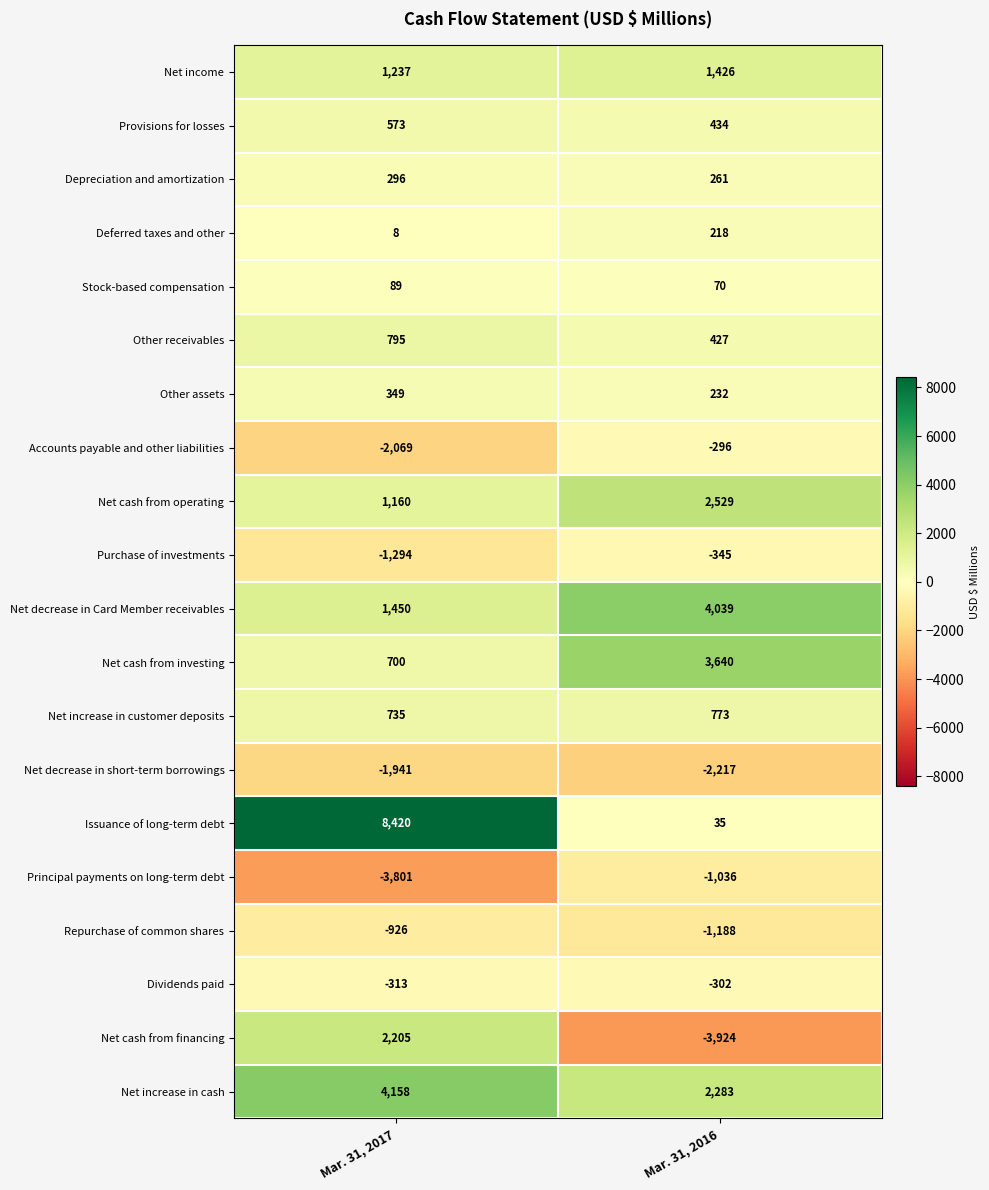

What is the sum of all Dividends paid values?

-615